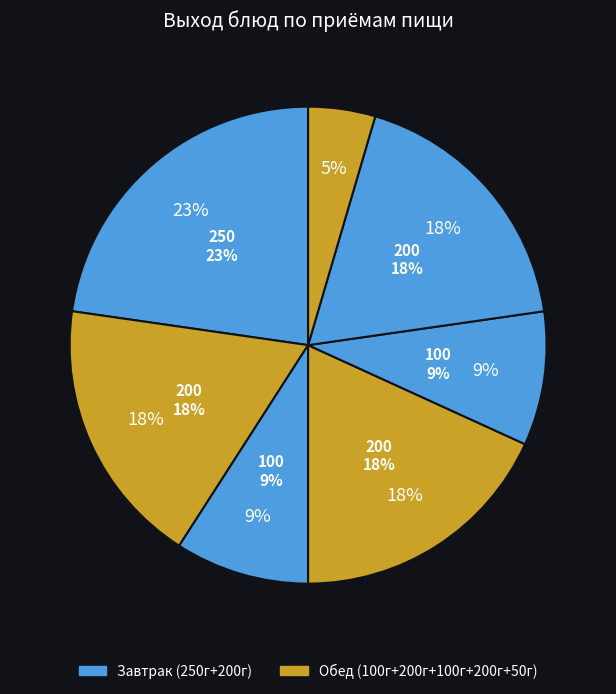

To the nearest percent, what portion does Суп овощной на м/б represent?

18%